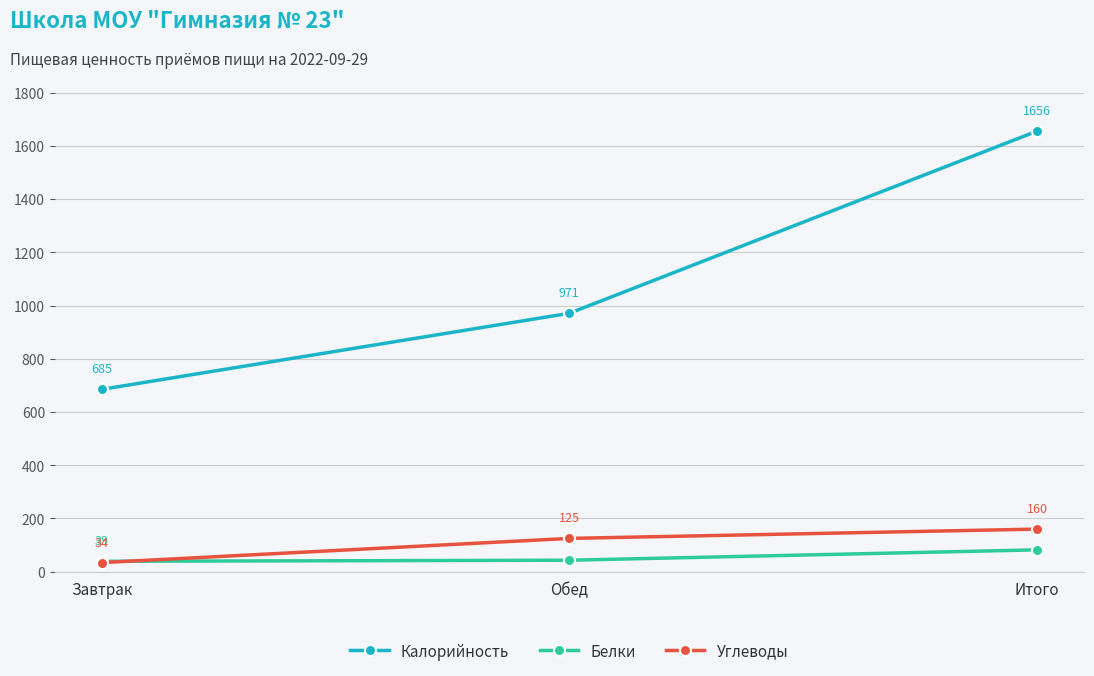

What is the minimum value for Калорийность?

685